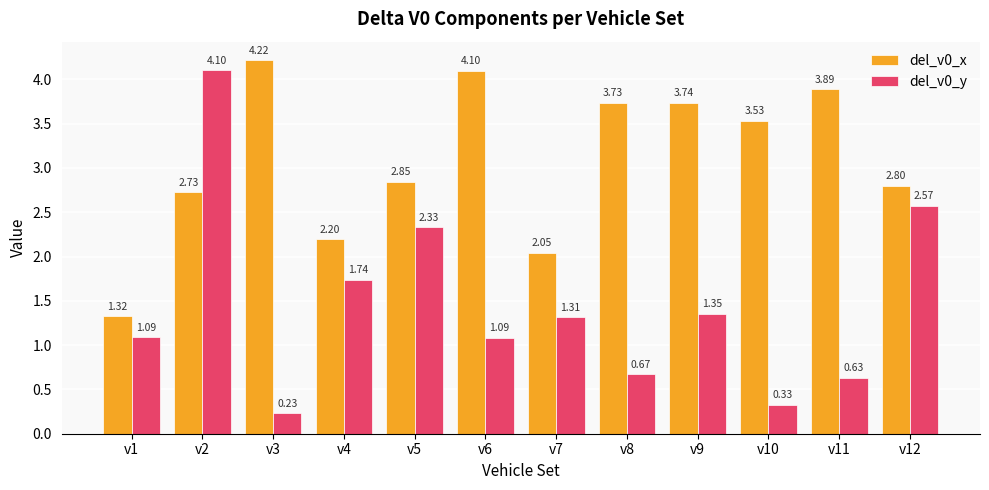

Which series has the widest spread of values?

del_v0_y